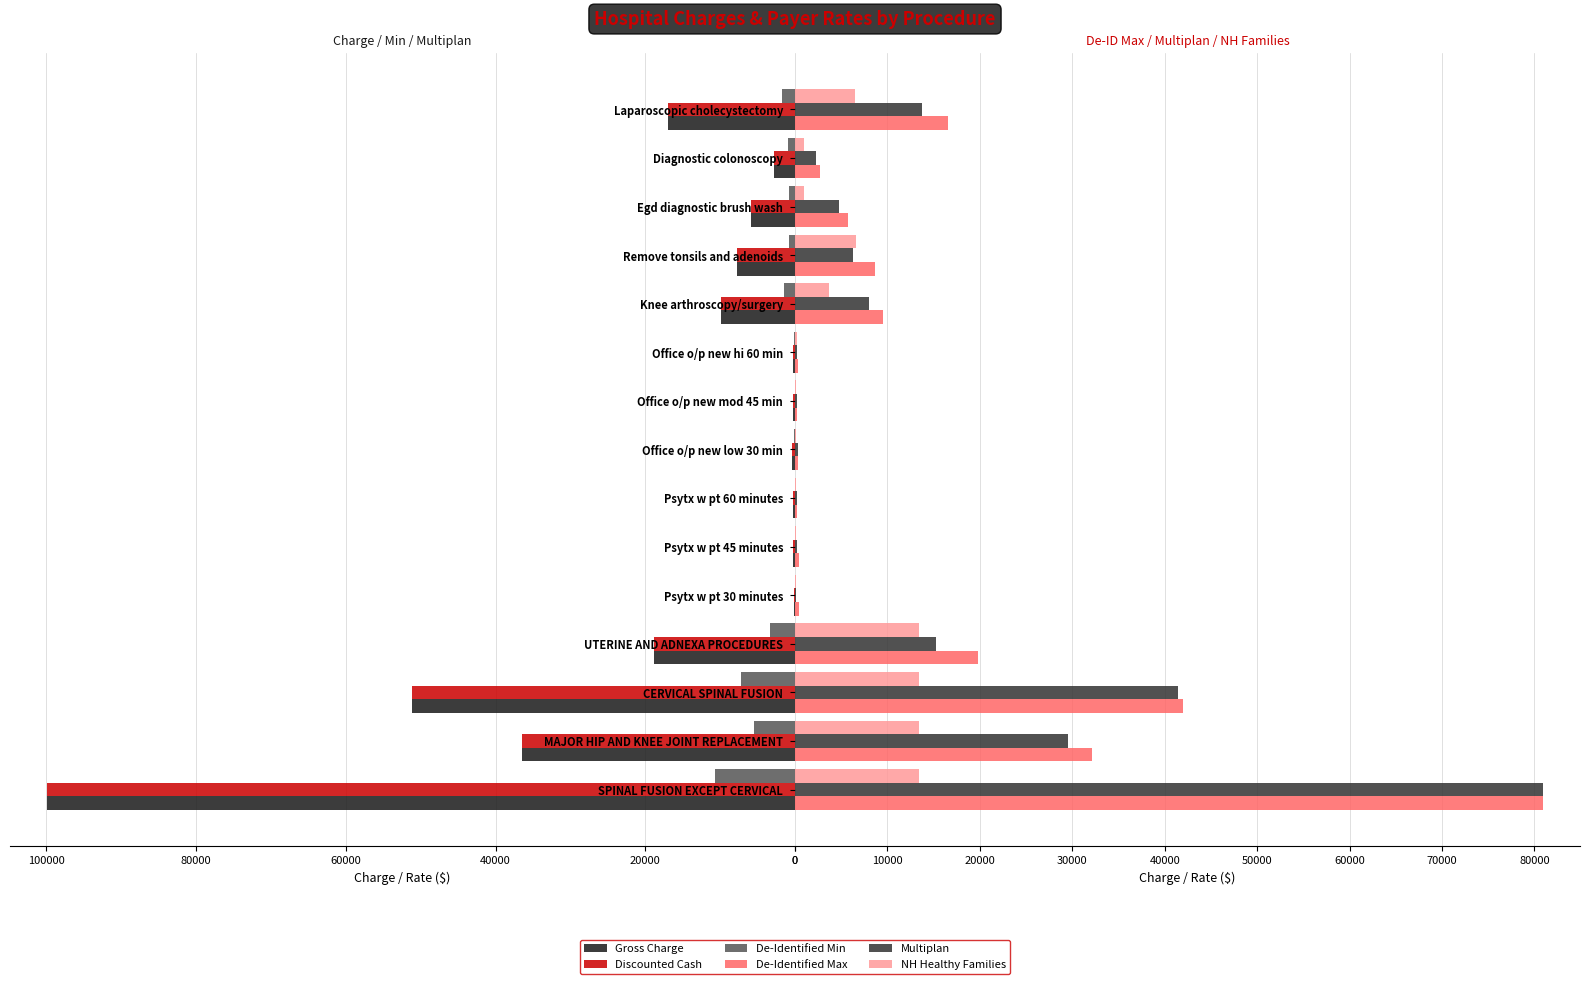

What is the value of the De-Identified Max bar at the 10th from the left?

278.0